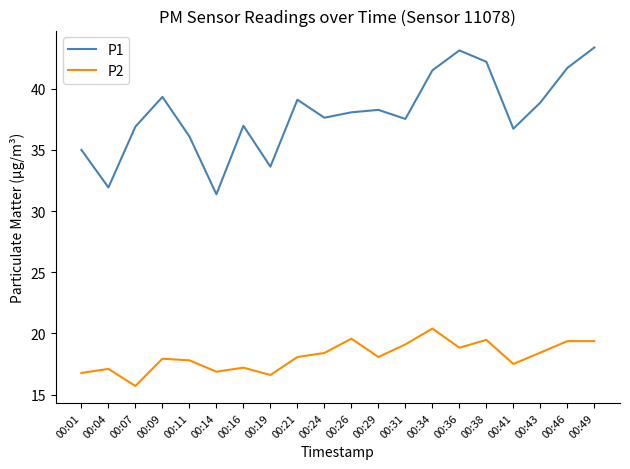

Where is the first local minimum for P1?

00:04